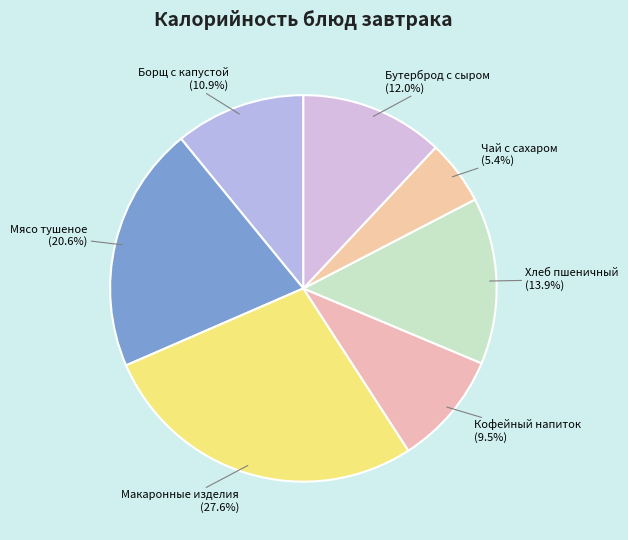

To the nearest percent, what is the combined percentage of Мясо тушеное and Макаронные изделия?

48%